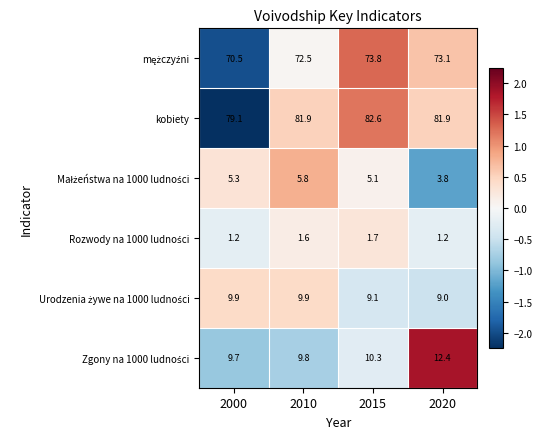

What value does the kobiety series have at 2020?

81.9